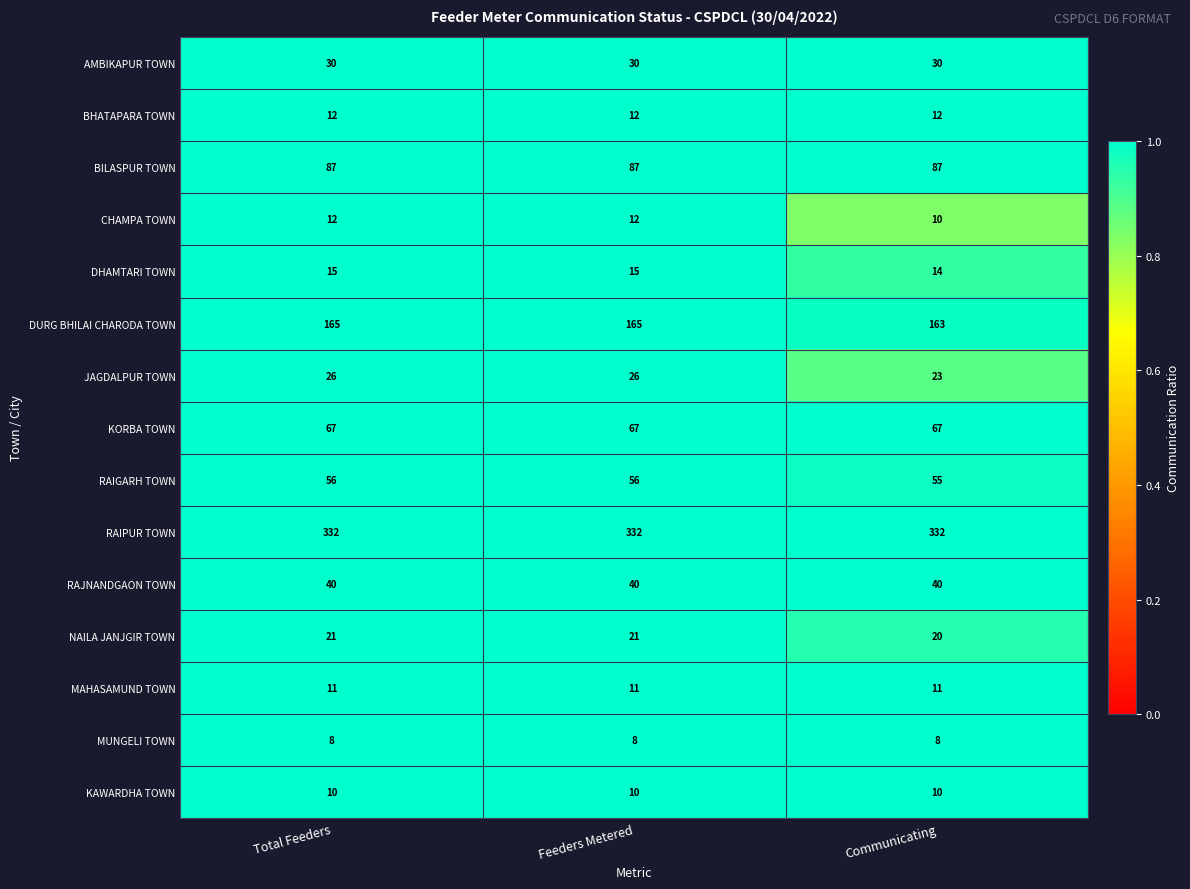

What is the lowest value of the AMBIKAPUR TOWN series?

30